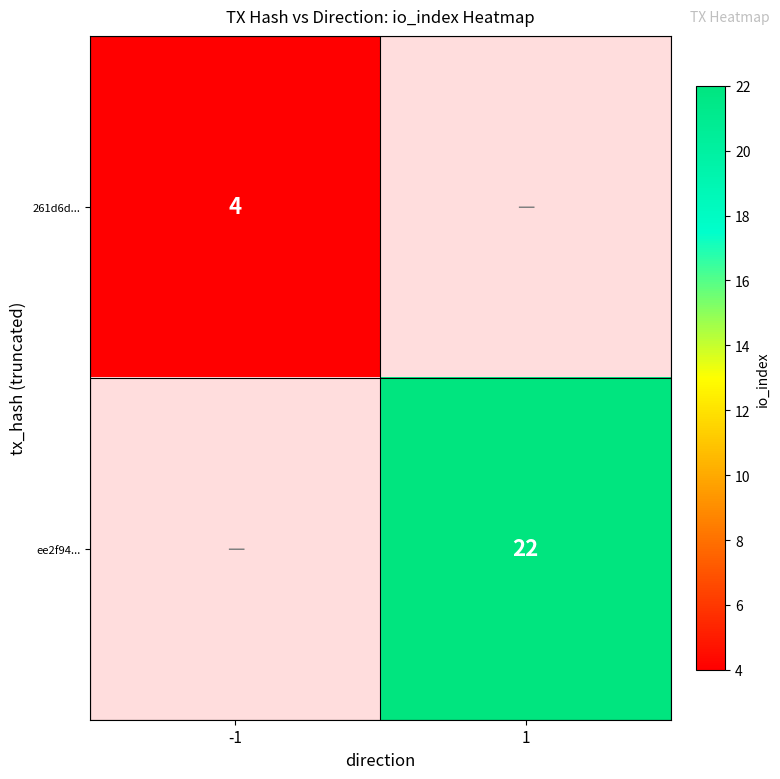

Between -1 and 1, which is larger?

1